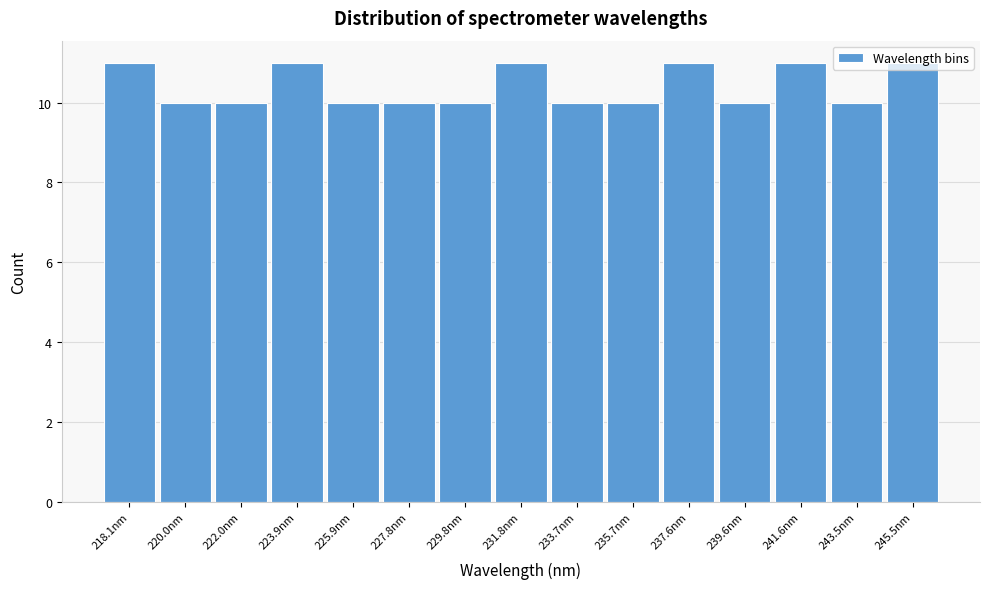

What position from the right is 229.8nm?

9